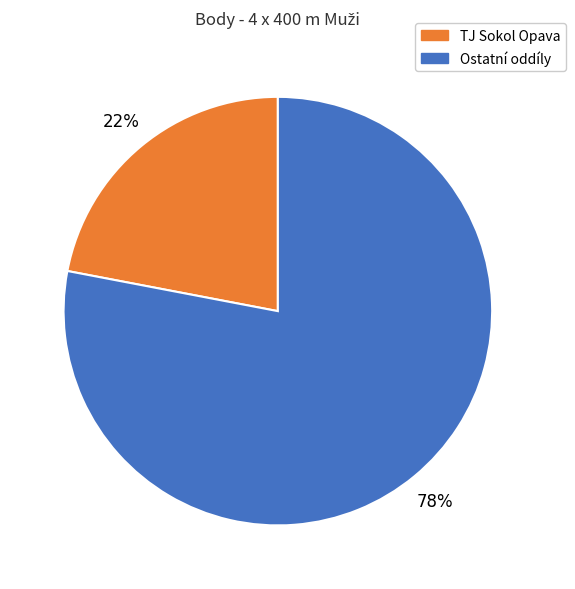

Rank the categories by value from highest to lowest.

Ostatní oddíly, TJ Sokol Opava